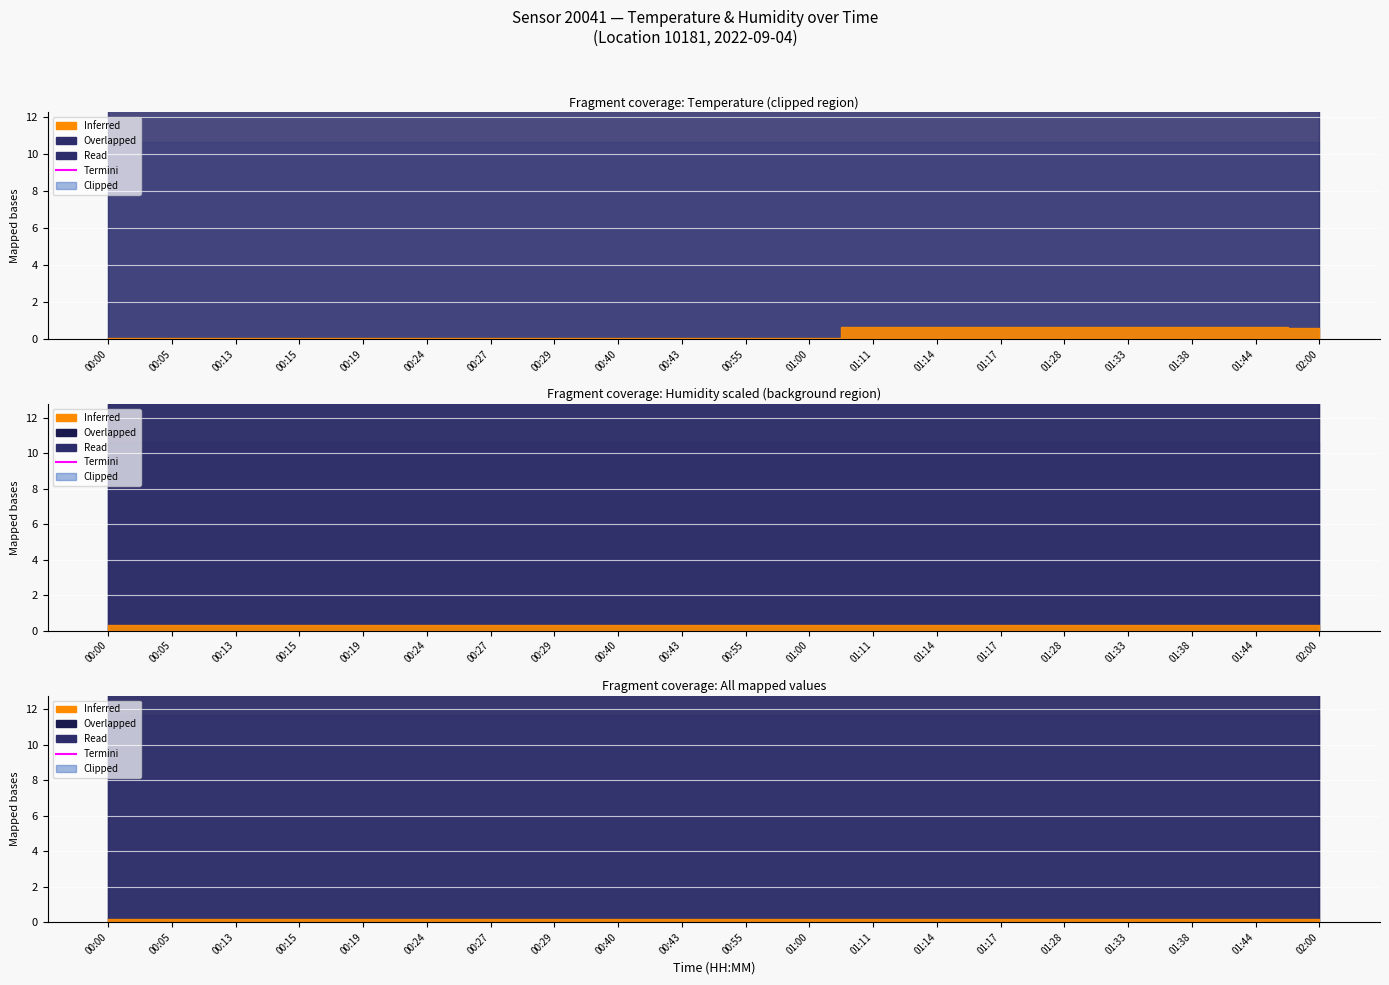

What is the label of the 12th point from the right?

00:40